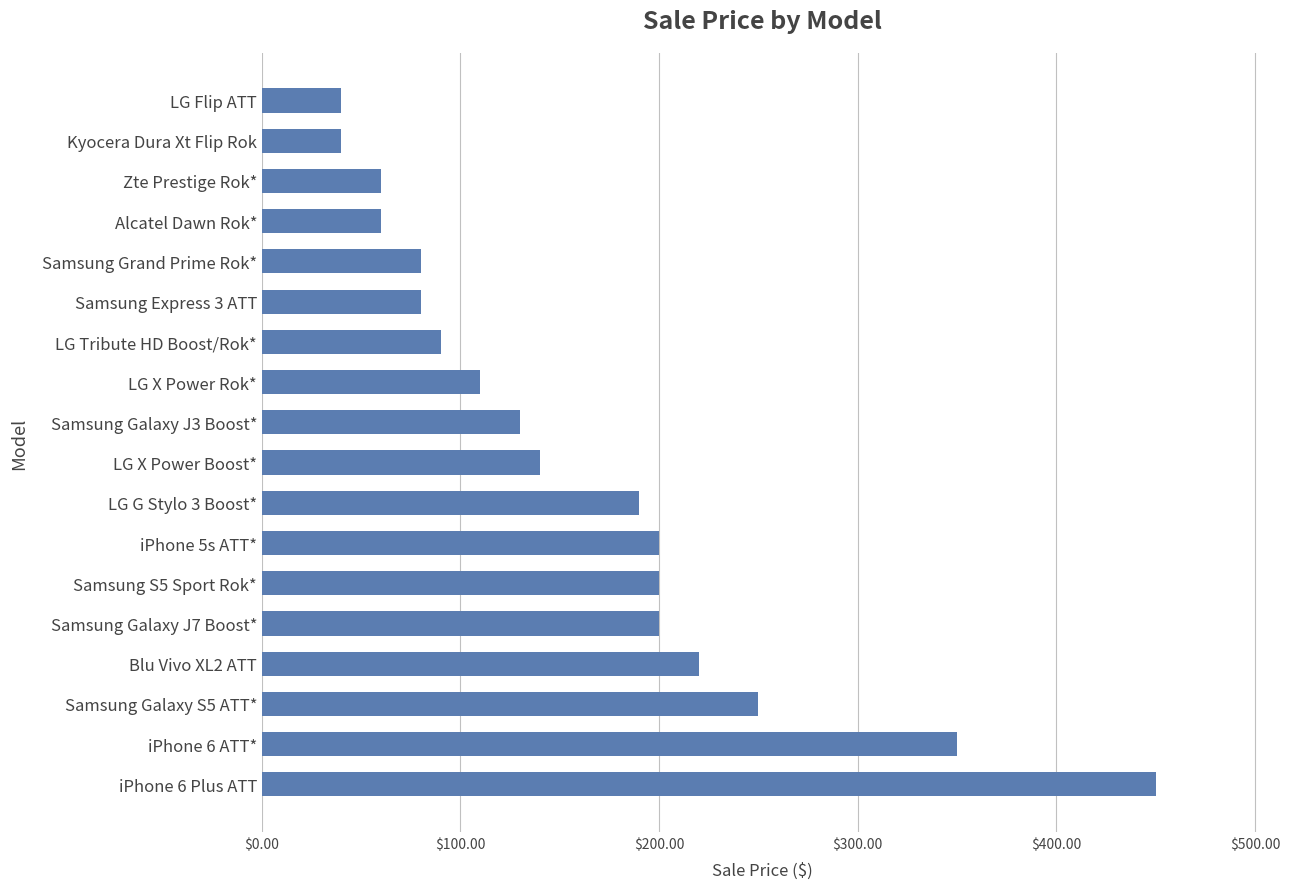

Are the bars grouped side by side (vs. stacked)?

No